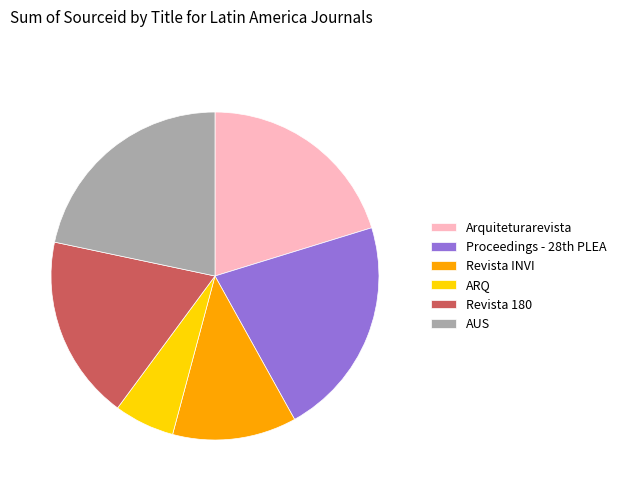

Which category has the smallest portion of the pie?

ARQ